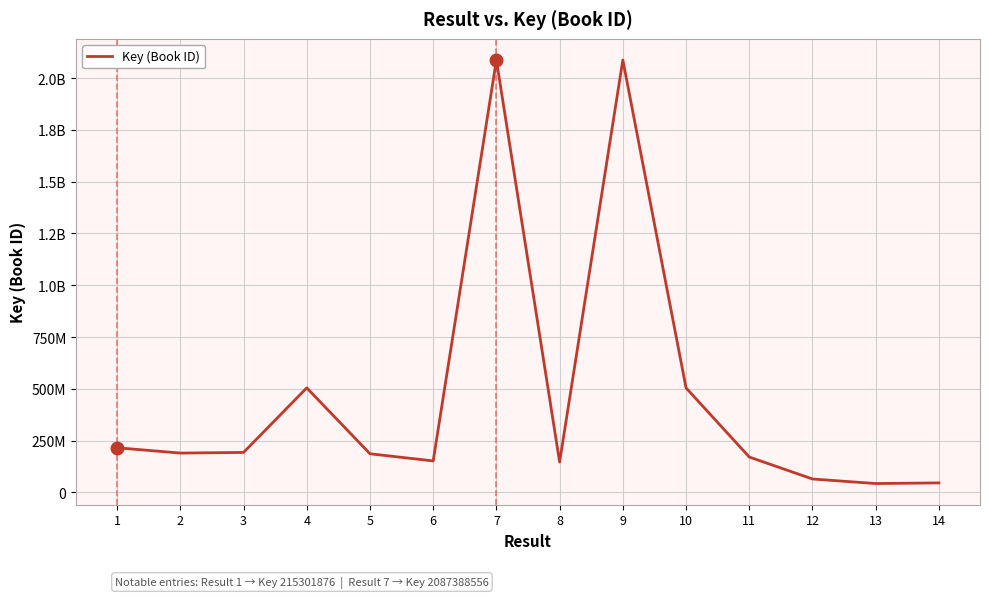

How many data points does each series have?

14